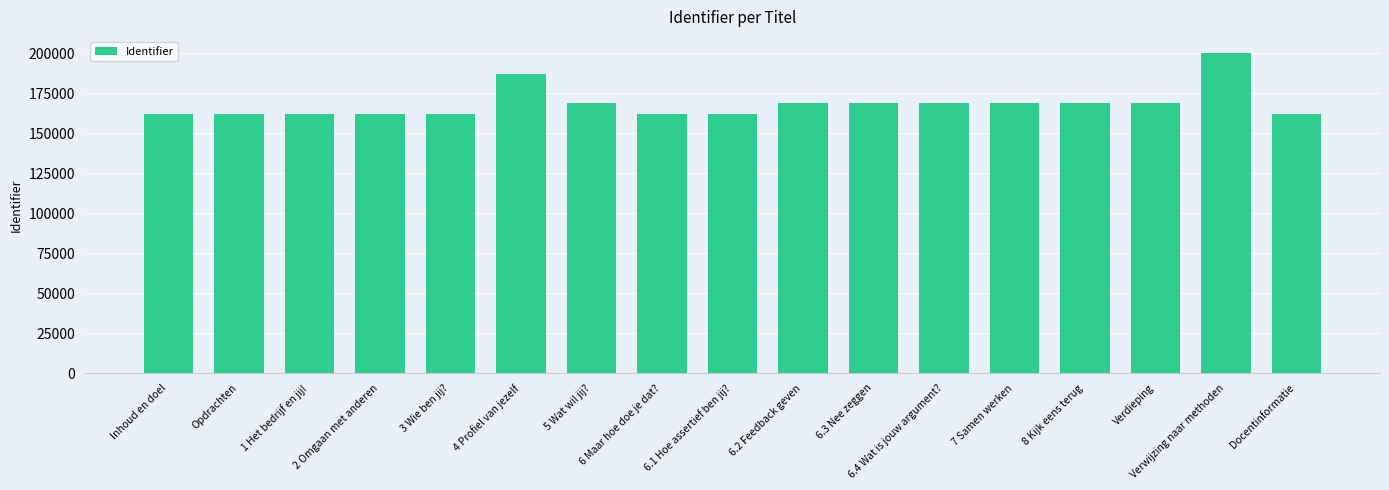

How many bars are there in total?

17